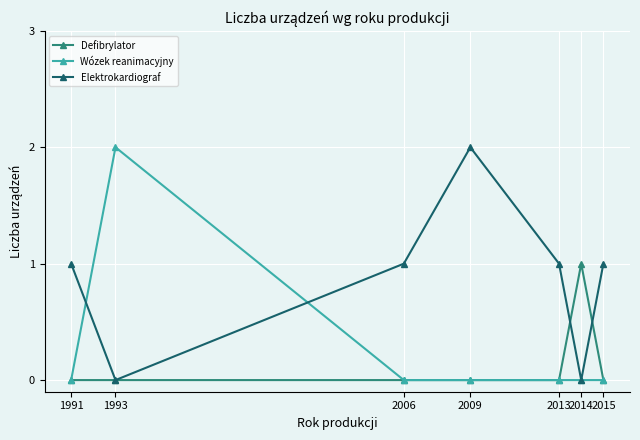

How many distinct data groups are displayed?

3